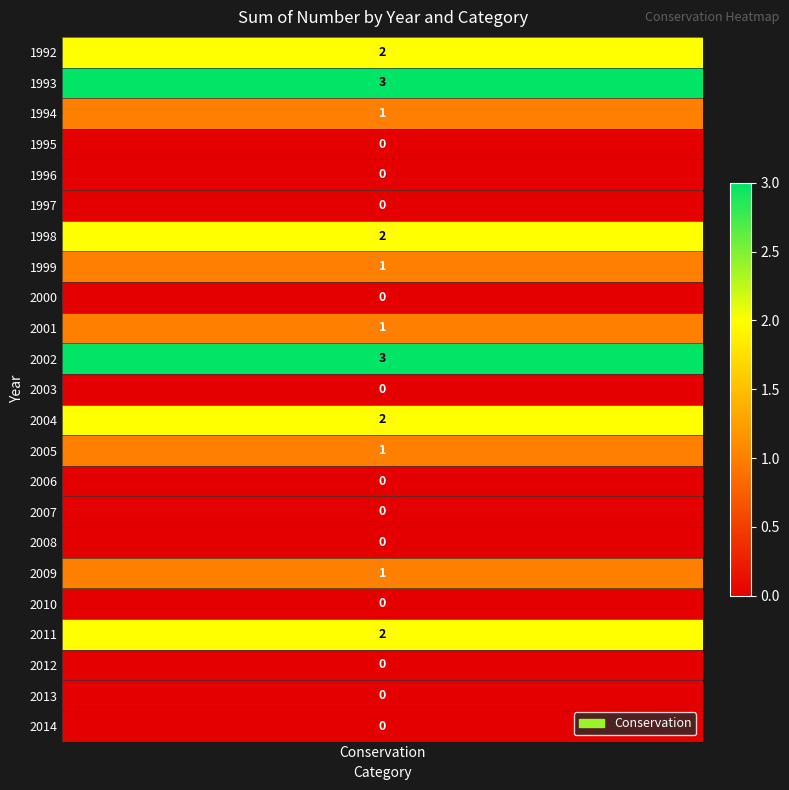

The chart shows a value of 0 at 2001. True or false?

False